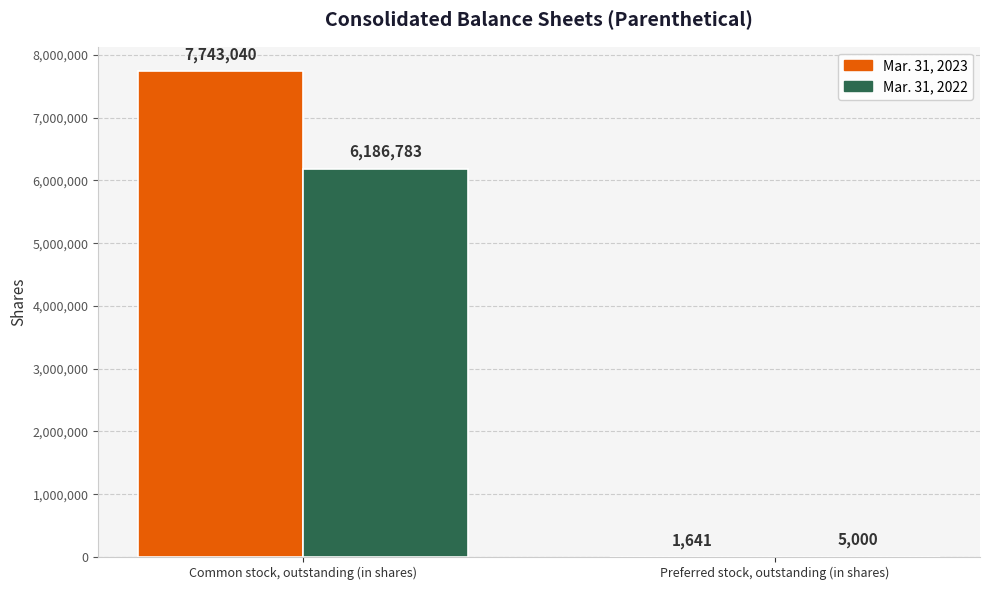

What is the sum of the Mar. 31, 2023 values at Preferred stock, outstanding (in shares) and Common stock, outstanding (in shares)?

7744681